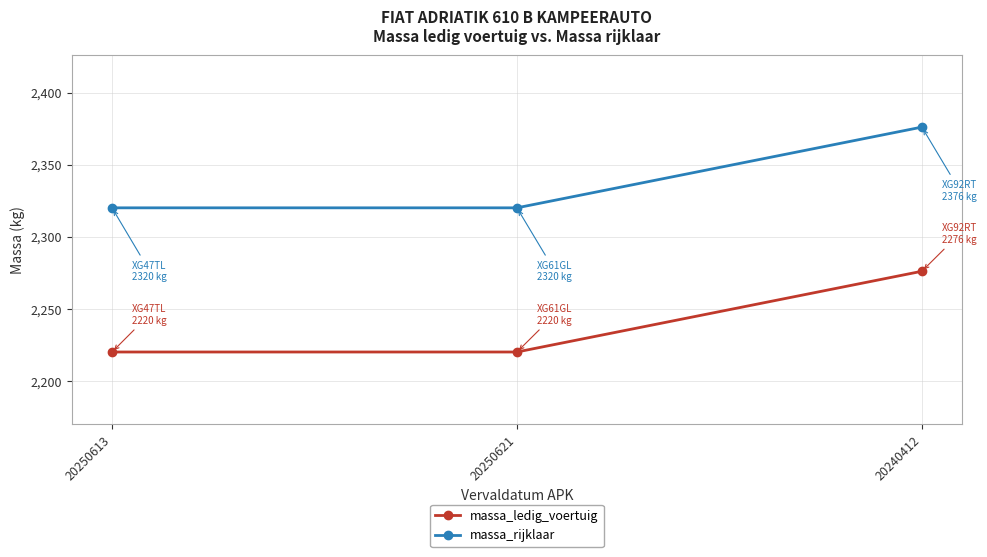

What is the minimum value for massa_rijklaar?

2320